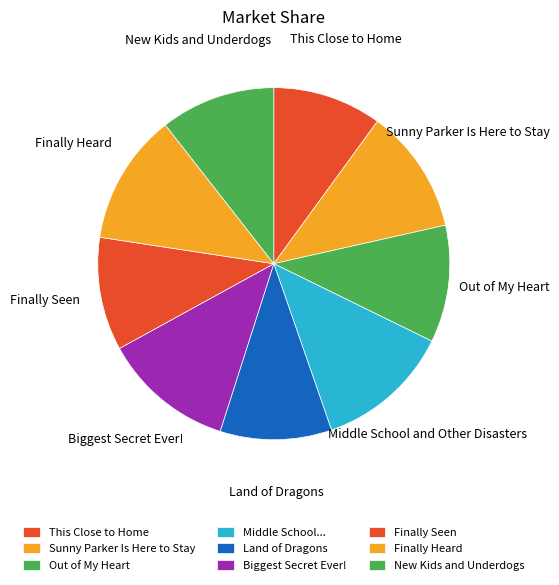

Count the number of slices in the pie.

9